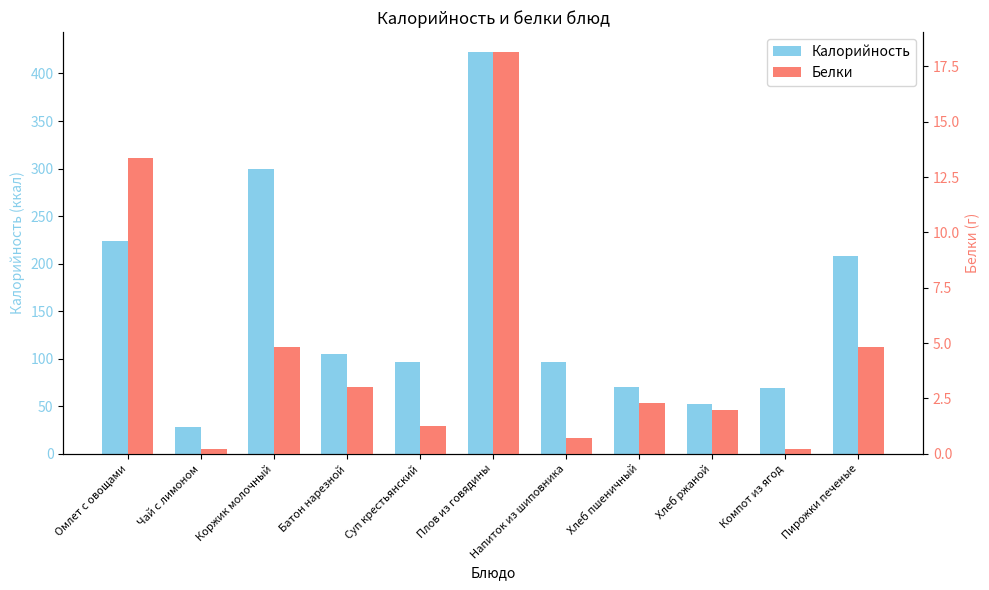

True or false: Калорийность has a value of 70.5 at Хлеб пшеничный.

True